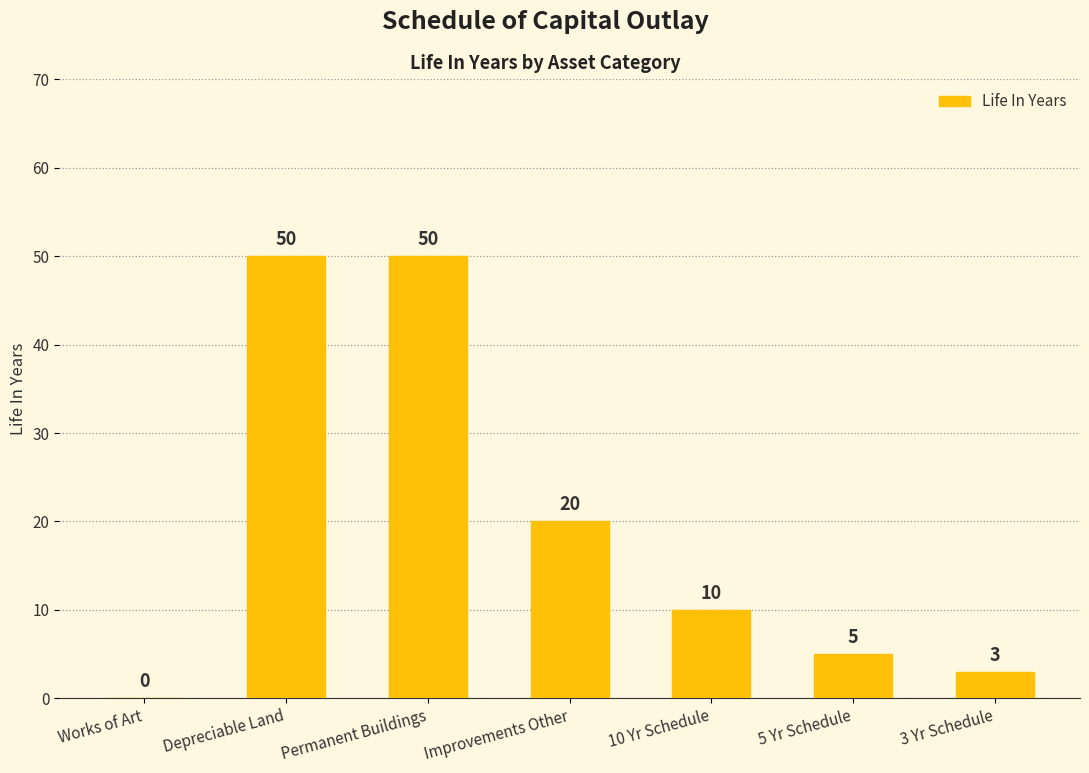

The chart shows a value of 1 at 5 Yr Schedule. True or false?

False